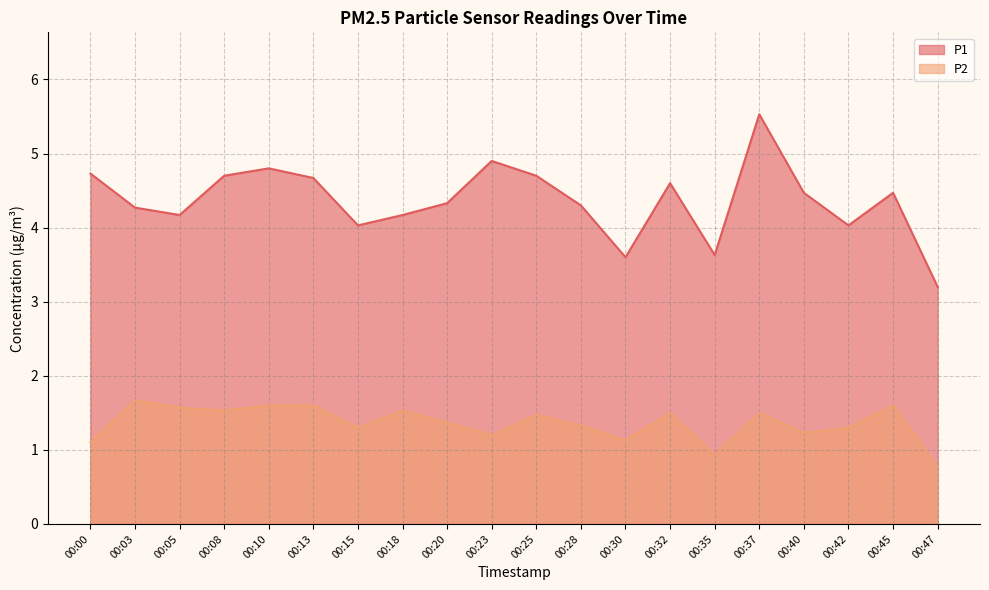

Which category has the highest value in the P1 series?

00:37